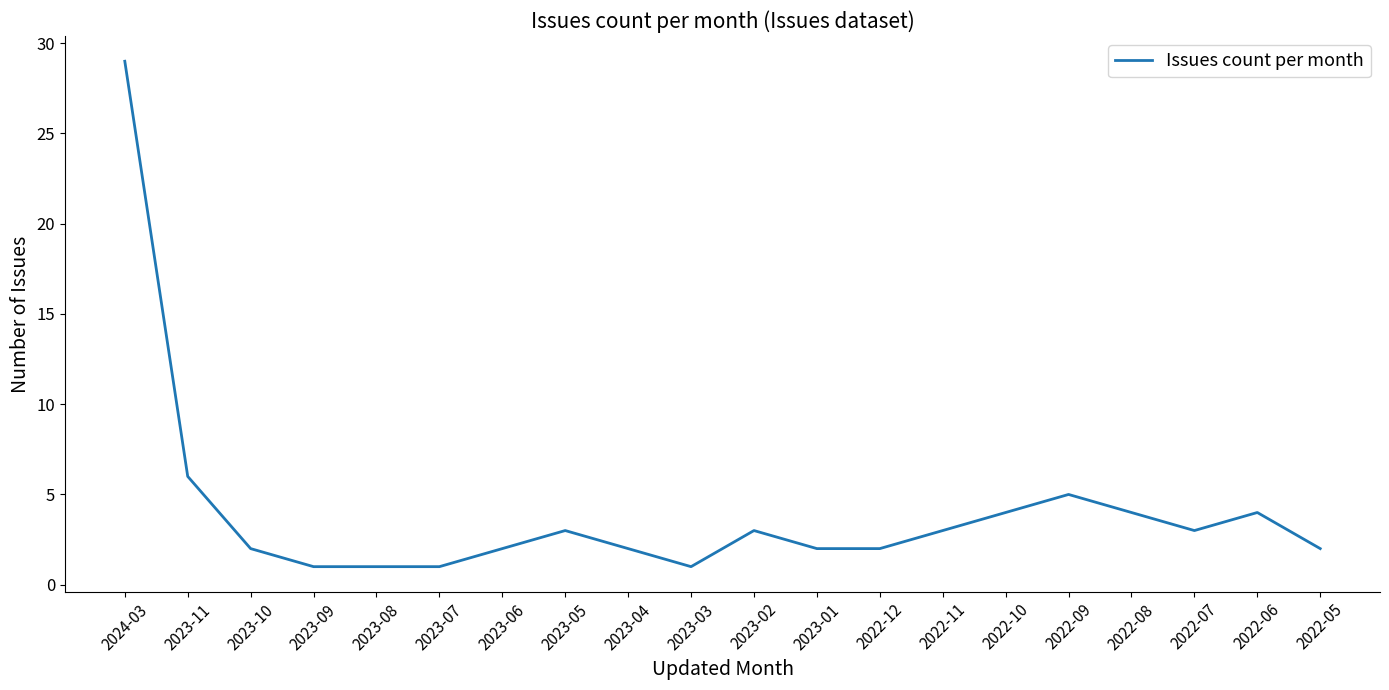

At which category does the chart reach its peak across all series?

2024-03